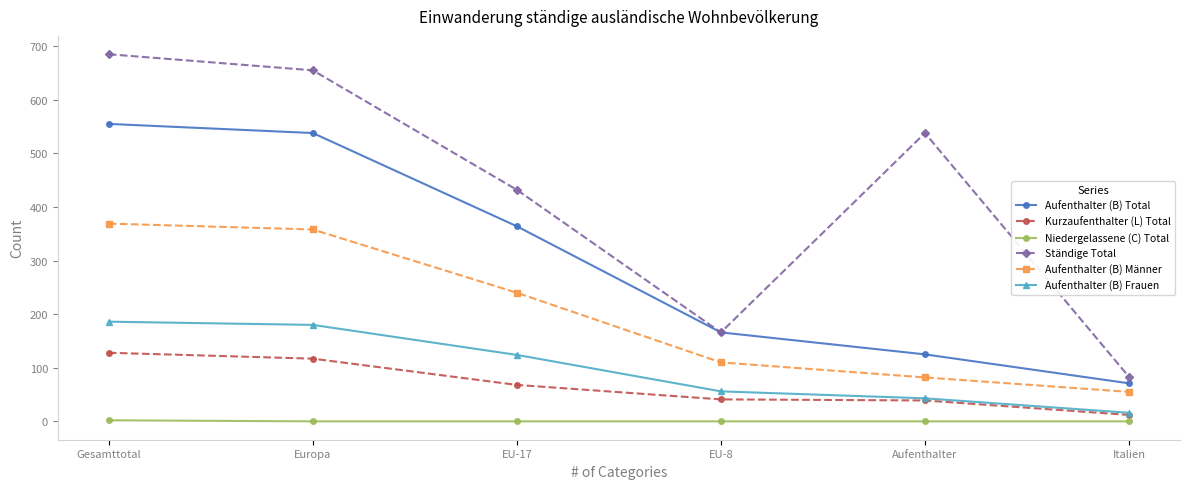

True or false: Ständige Total has a value of 538 at Aufenthalter.

True